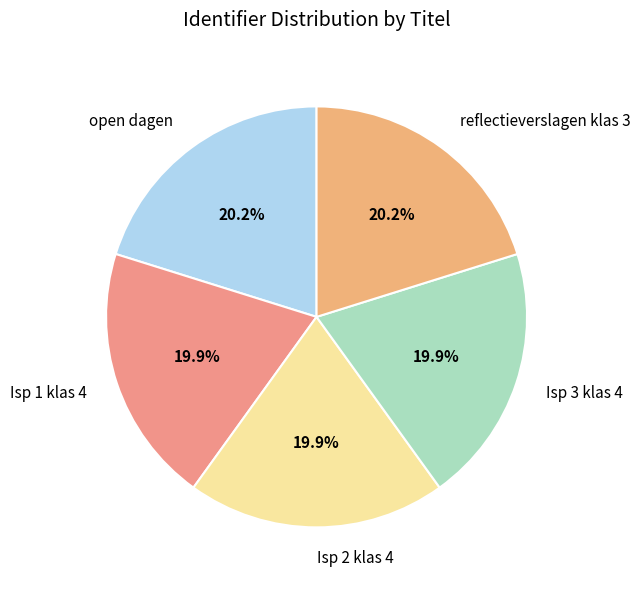

To the nearest percent, what portion does Isp 1 klas 4 represent?

20%